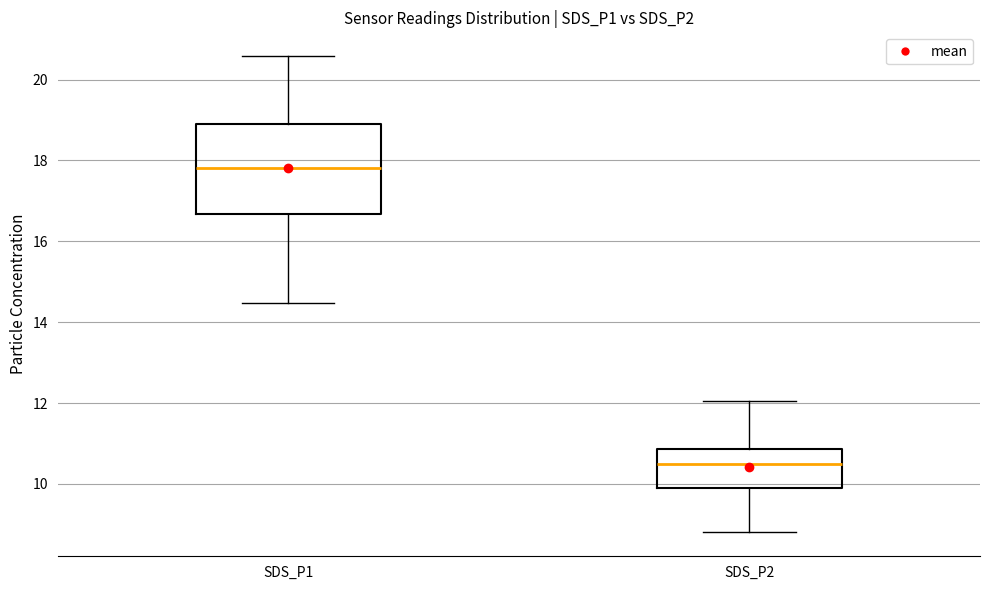

Reading left to right, transcribe this box plot: for each box, give where its median line is, the range the box spans, and where its two whiskers end, as read against the y-axis. The values are not printed on the chart, so give them approximately, as read against the axis.

SDS_P1: median 17.8, box 16.6 to 19.0, whiskers 14.4 to 20.6
SDS_P2: median 10.6, box 9.8 to 10.8, whiskers 8.8 to 12.0